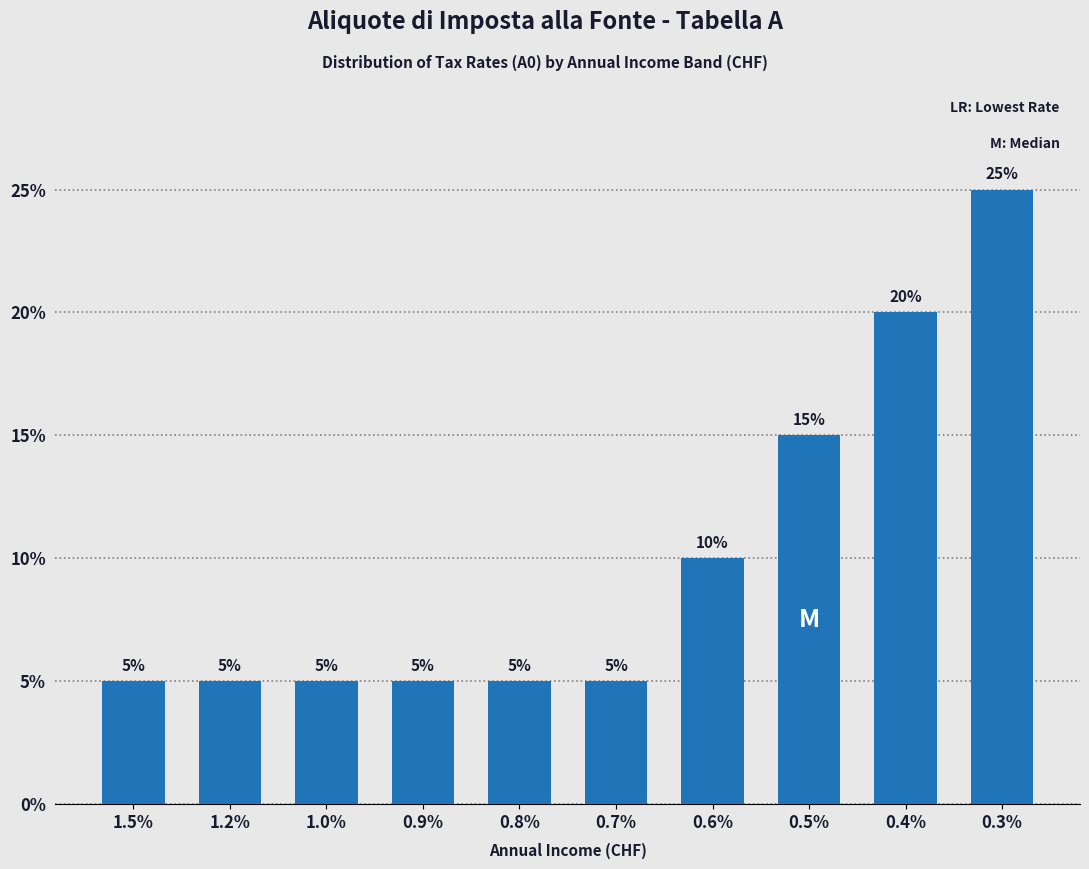

Reading right to left, what are all the values shown in this chart?

0.3%=25	0.4%=20	0.5%=15	0.6%=10	0.7%=5	0.8%=5	0.9%=5	1.0%=5	1.2%=5	1.5%=5